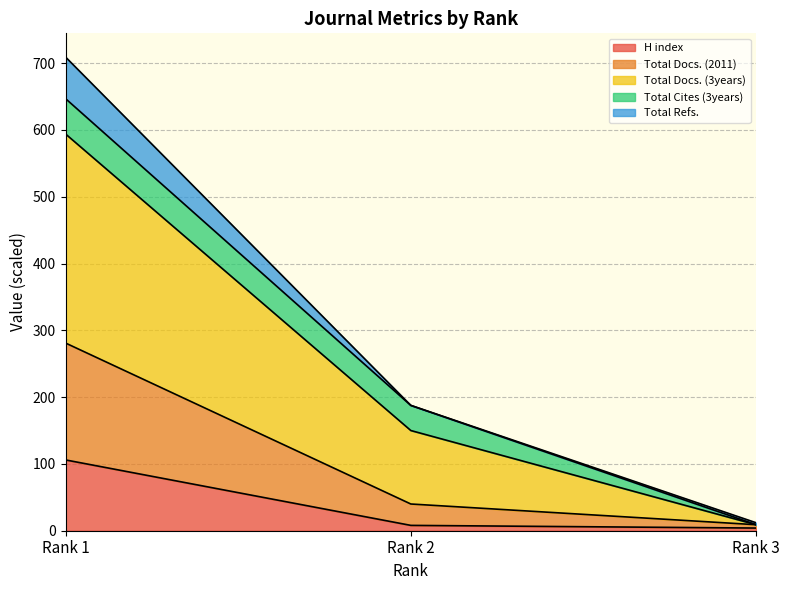

At which label does H index reach its peak?

Rank 1